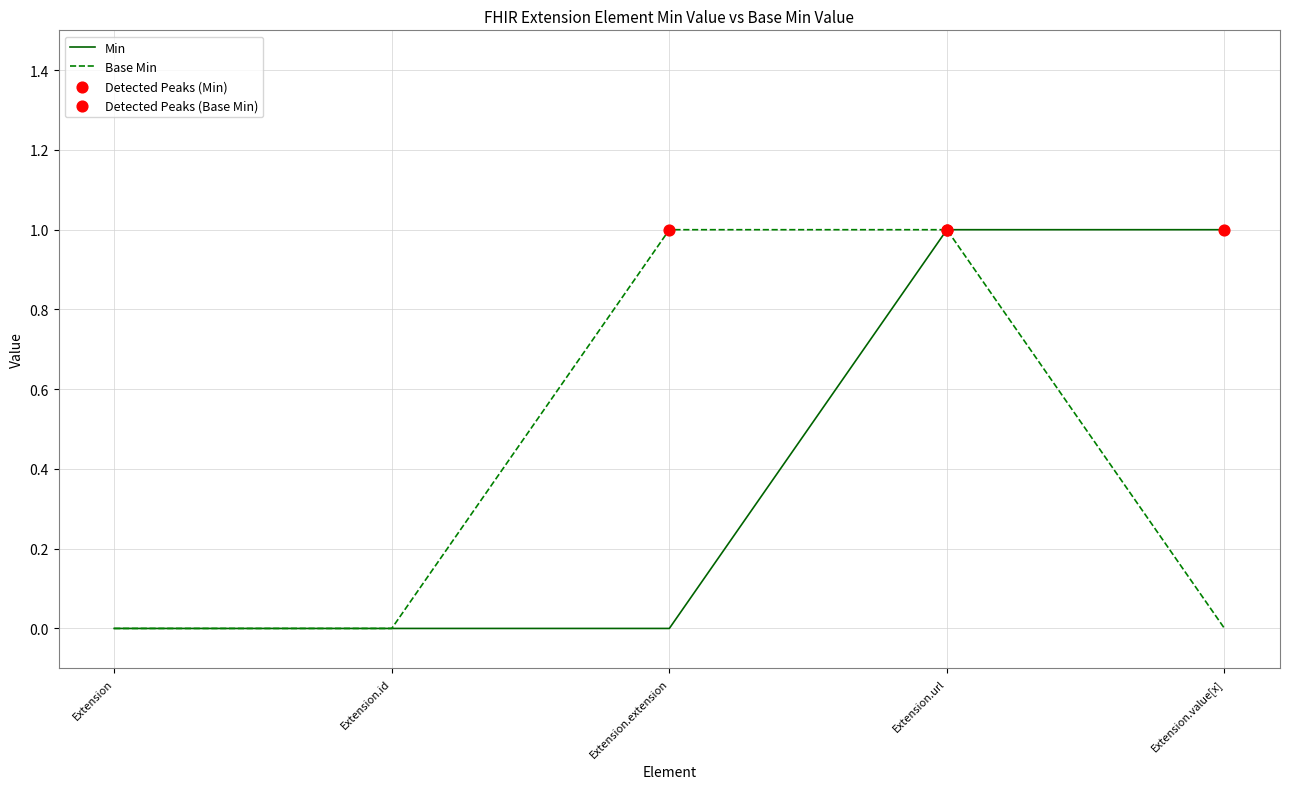

What is the total value across all series at Extension.url?

2